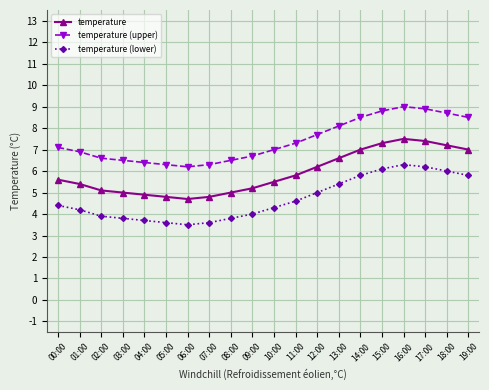

What is the average value of the temperature (lower) series?

4.7